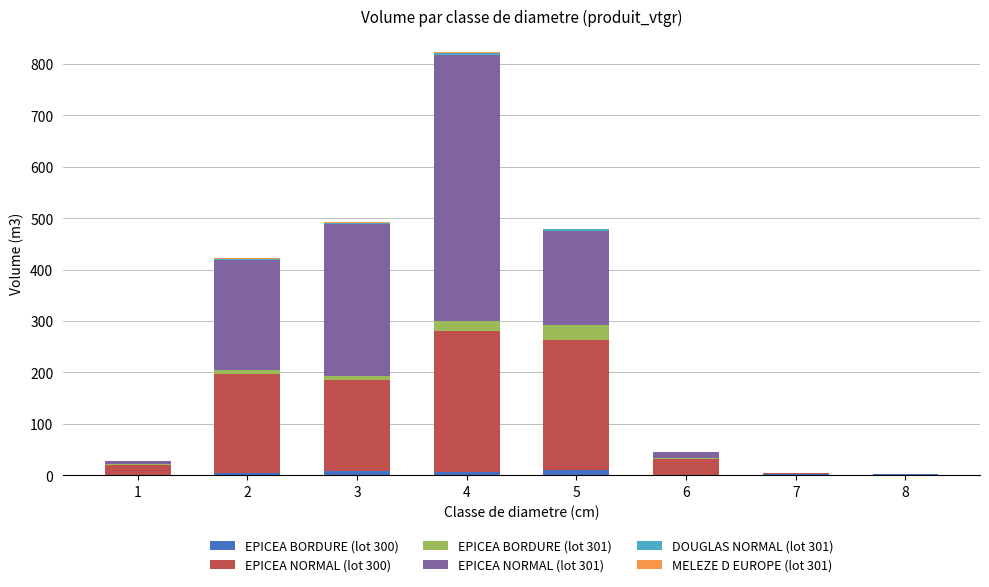

At which category is the sum across all series the highest?

4